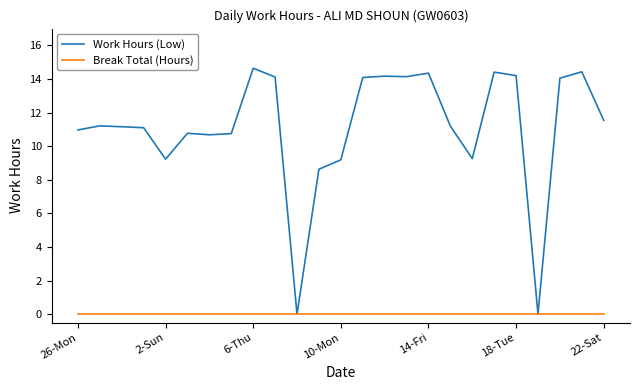

Which series has the largest range (max minus min)?

Work Hours (Low)